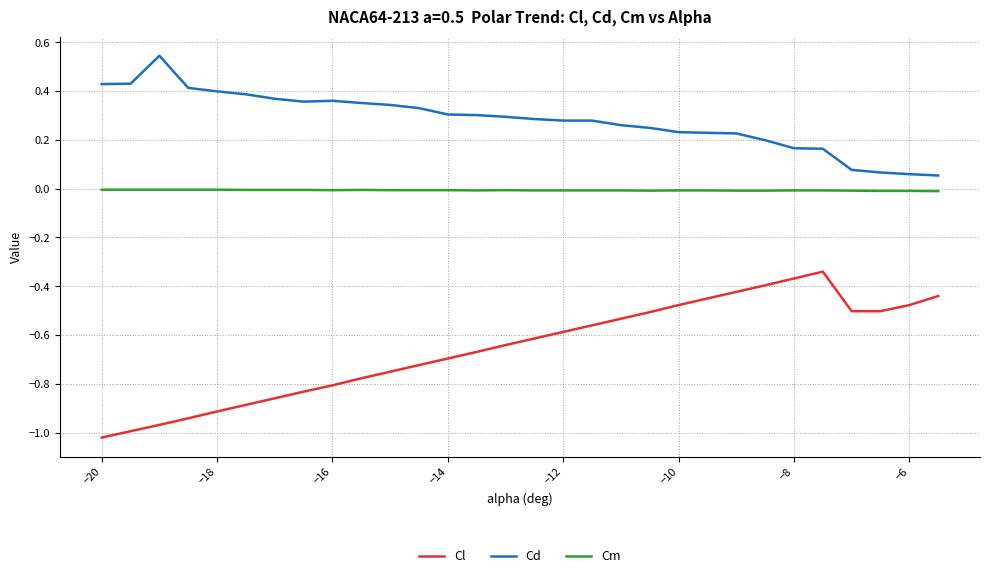

List the series in order of their overall mean, highest first.

Cd, Cm, Cl